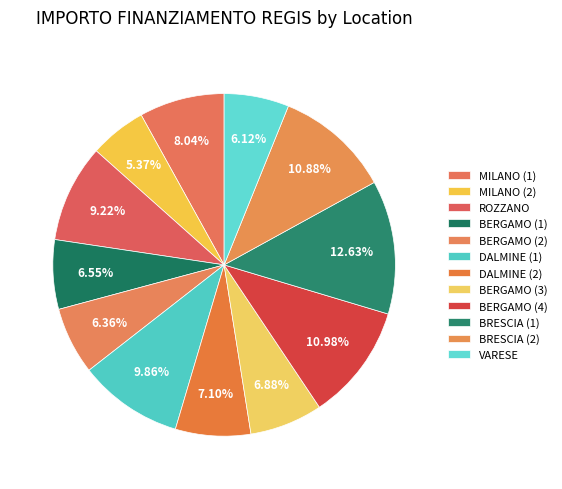

How many slices are in this pie chart?

12